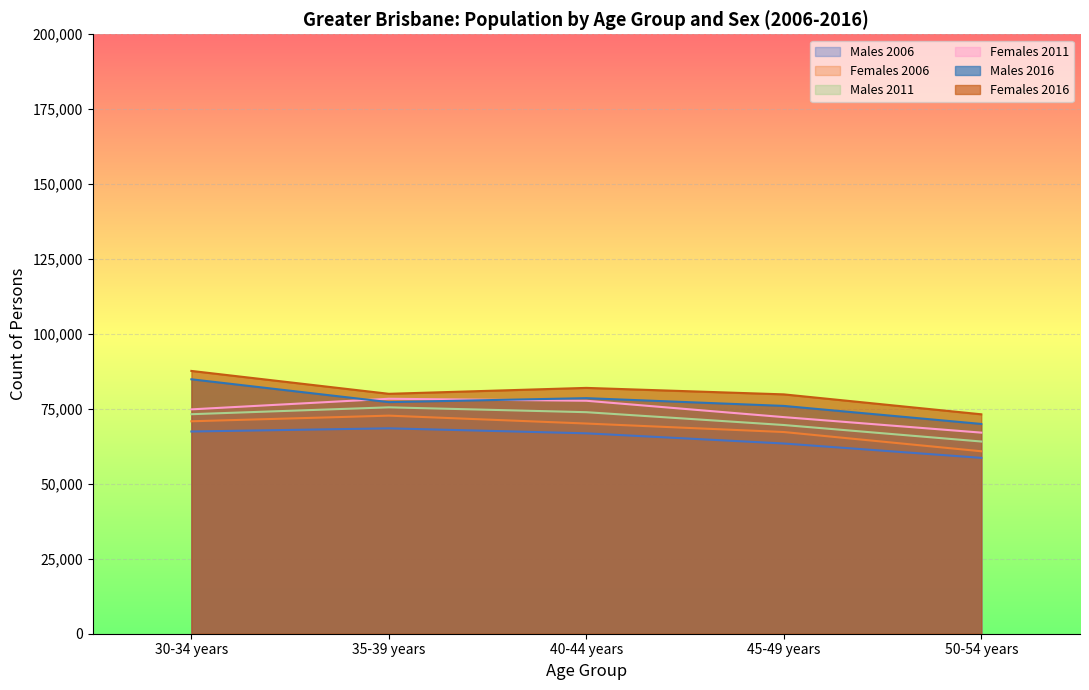

Rank the series by their maximum value, from highest to lowest.

Females 2016, Males 2016, Females 2011, Males 2011, Females 2006, Males 2006